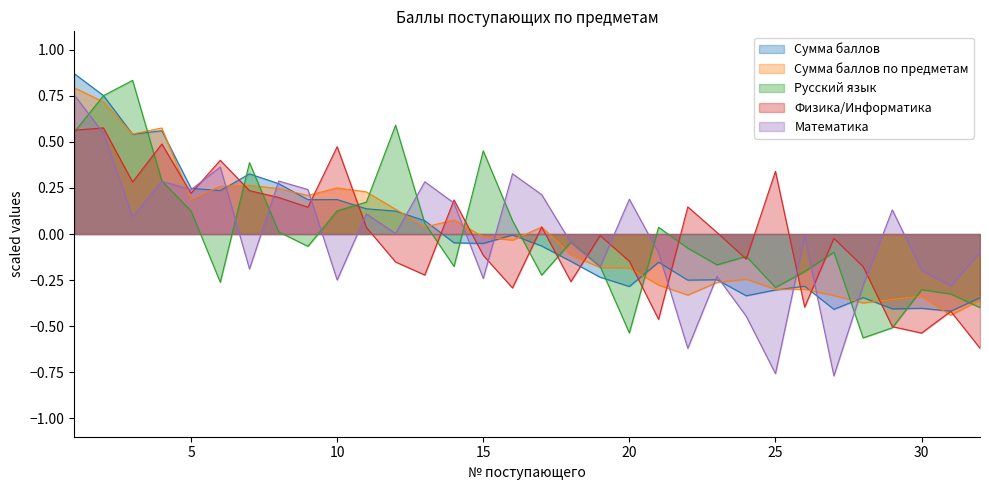

Rank the categories by Физика/Информатика value from highest to lowest.

2, 1, 4, 10, 6, 25, 3, 7, 5, 8, 14, 22, 9, 17, 11, 23, 19, 27, 15, 24, 20, 12, 28, 13, 18, 16, 26, 31, 21, 29, 30, 32